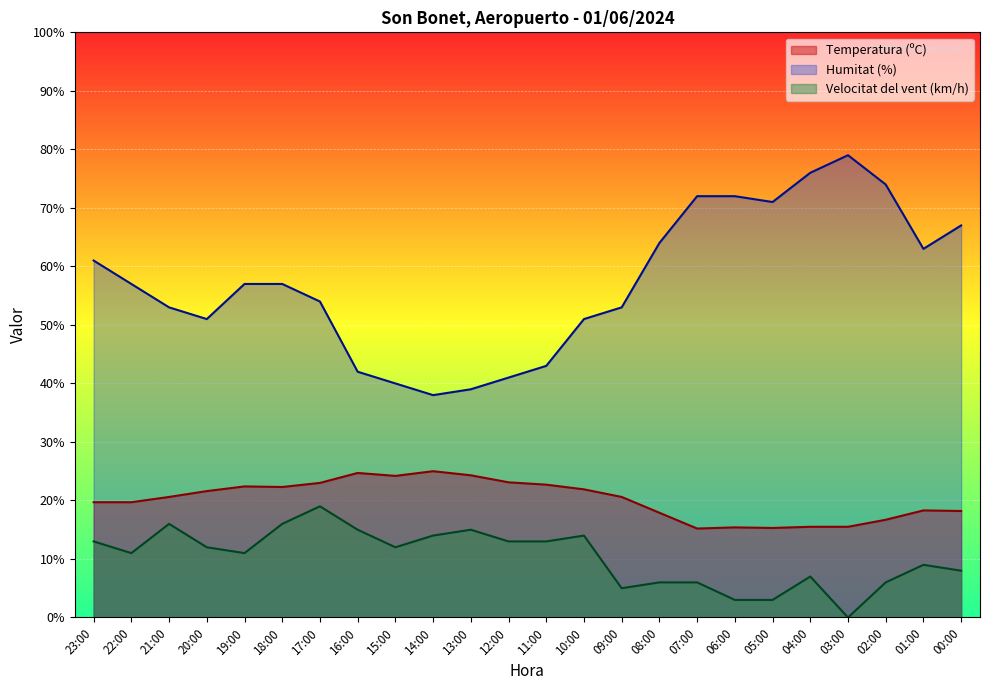

The Velocitat del vent (km/h) series shows 6.0 at 02:00. True or false?

True